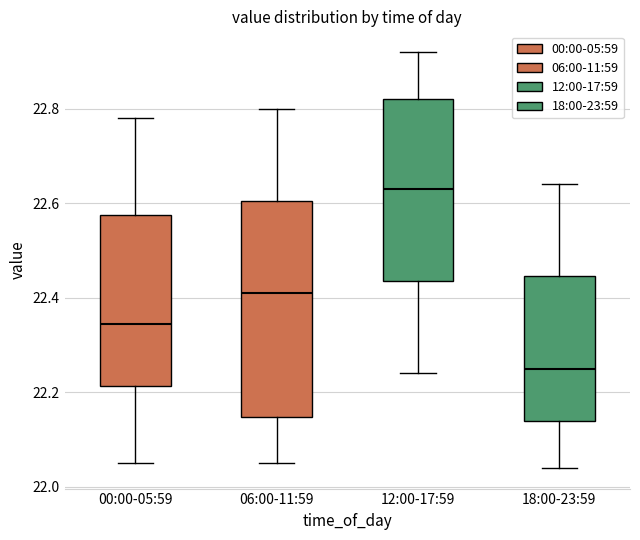

Reading left to right, transcribe this box plot: for each box, give where its median line is, the range the box spans, and where its two whiskers end, as read against the y-axis. The values are not printed on the chart, so give them approximately, as read against the axis.

00:00-05:59: median 22.34, box 22.22 to 22.58, whiskers 22.06 to 22.78
06:00-11:59: median 22.42, box 22.14 to 22.60, whiskers 22.06 to 22.80
12:00-17:59: median 22.64, box 22.44 to 22.82, whiskers 22.24 to 22.92
18:00-23:59: median 22.26, box 22.14 to 22.44, whiskers 22.04 to 22.64